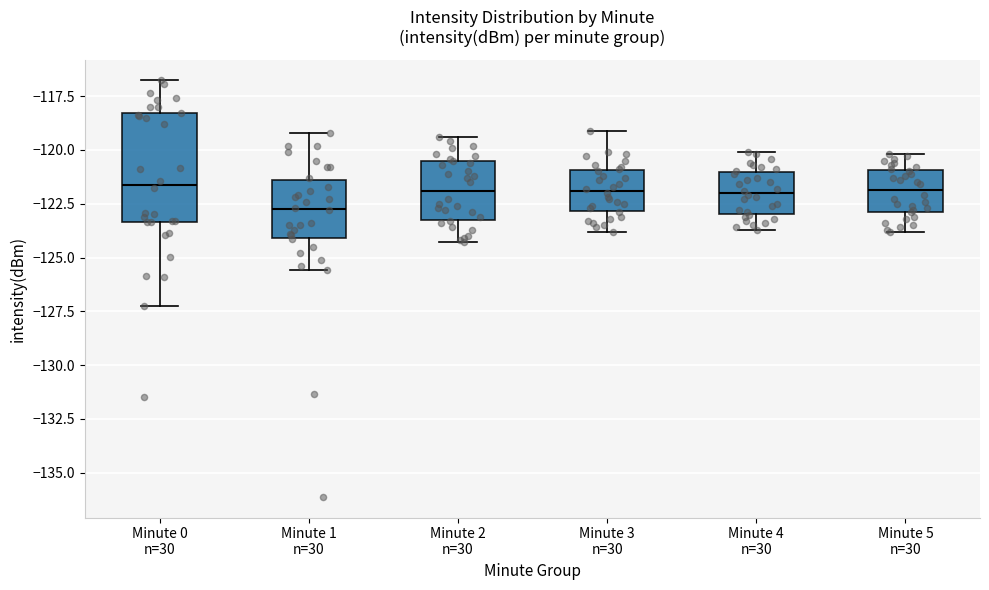

Reading left to right, transcribe this box plot: for each box, give where its median line is, the range the box spans, and where its two whiskers end, as read against the y-axis. The values are not printed on the chart, so give them approximately, as read against the axis.

Minute 0 n=30: median -121.5, box -123.5 to -118.5, whiskers -127.0 to -117.0
Minute 1 n=30: median -122.5, box -124.0 to -121.5, whiskers -125.5 to -119.0
Minute 2 n=30: median -122.0, box -123.0 to -120.5, whiskers -124.5 to -119.5
Minute 3 n=30: median -122.0, box -123.0 to -121.0, whiskers -124.0 to -119.0
Minute 4 n=30: median -122.0, box -123.0 to -121.0, whiskers -123.5 to -120.0
Minute 5 n=30: median -122.0, box -123.0 to -121.0, whiskers -124.0 to -120.0